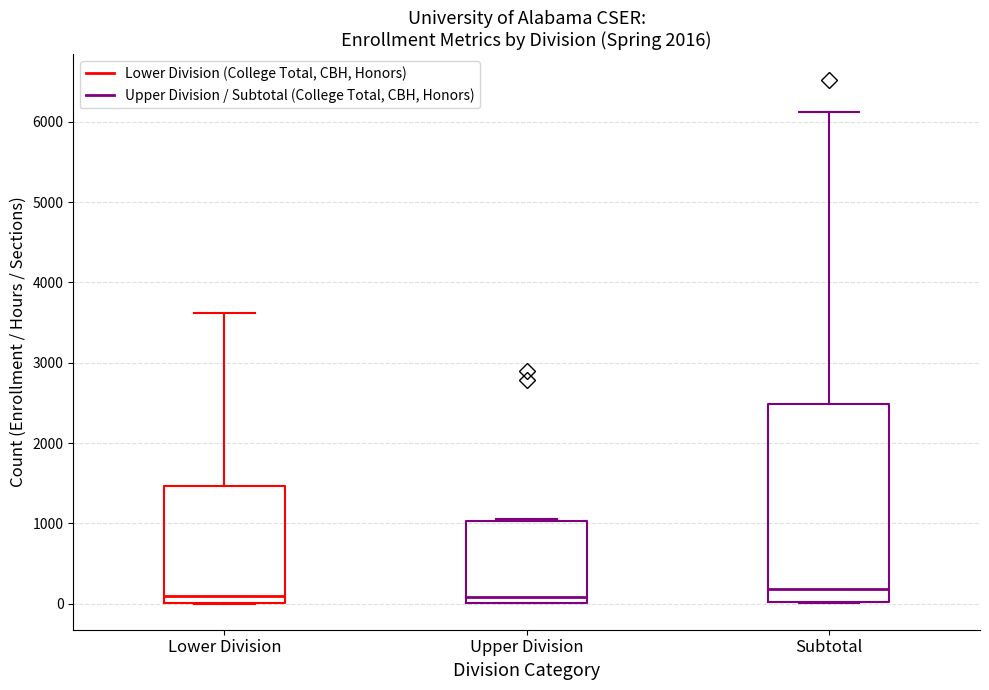

Comparing the boxes themselves (not the whiskers), which one is the tallest?

Subtotal